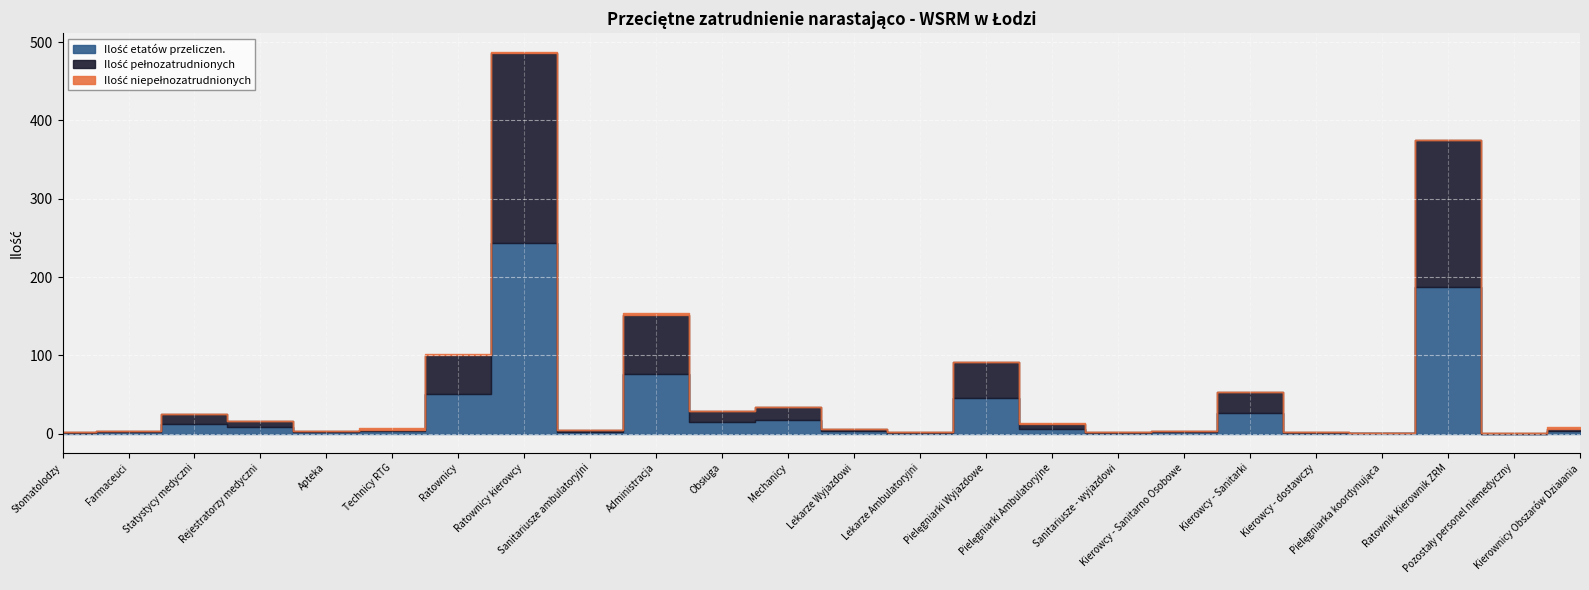

How many data points in Ilość etatów przeliczen. are above 3?

12